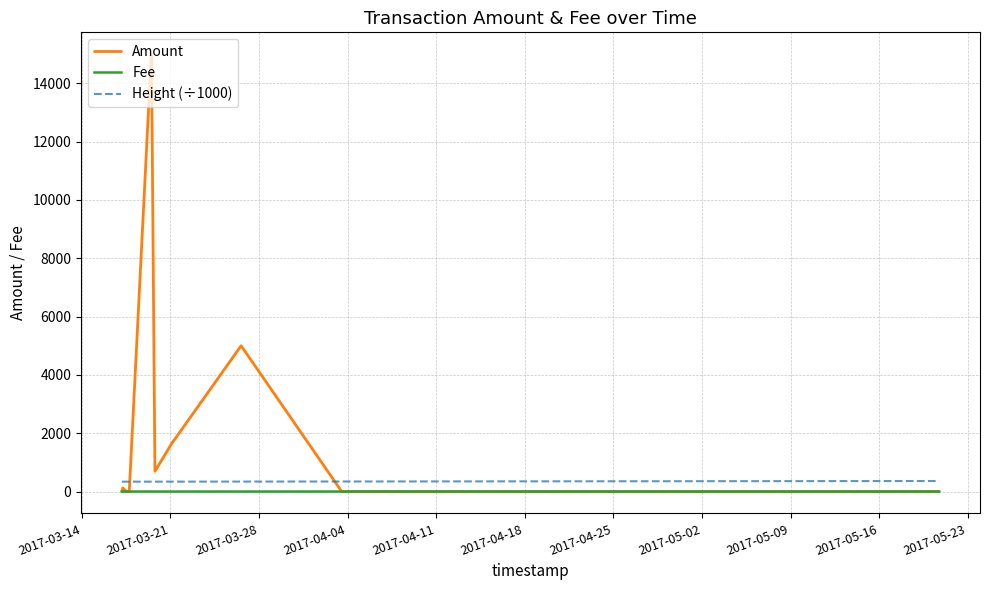

Which series changed the most between 2017-03-28 and 2017-05-23?

Amount